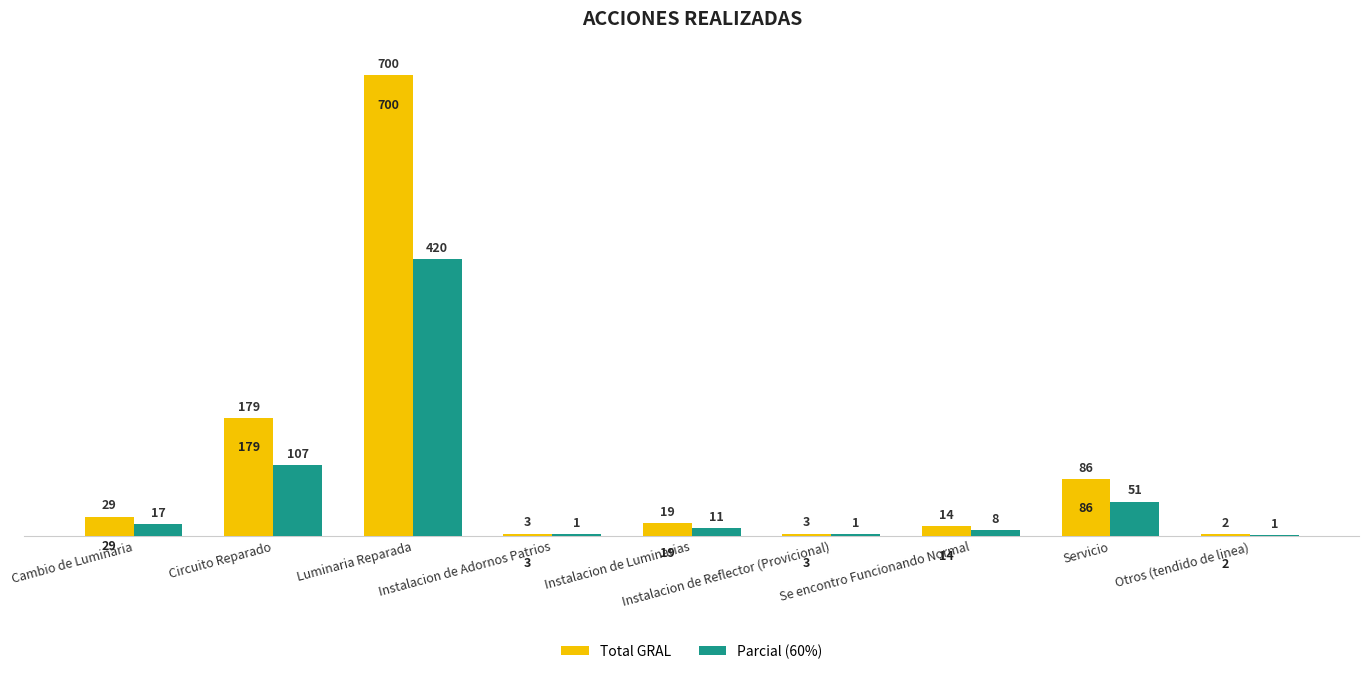

Between Se encontro Funcionando Normal and Otros (tendido de linea), which series saw the biggest shift?

Total GRAL